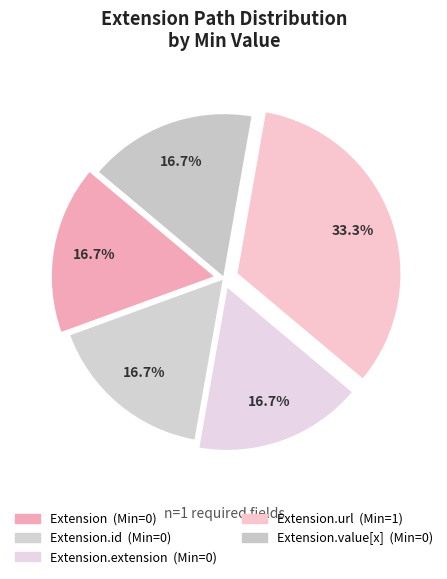

Which category has the biggest portion of the pie?

Extension.url (Min=1)